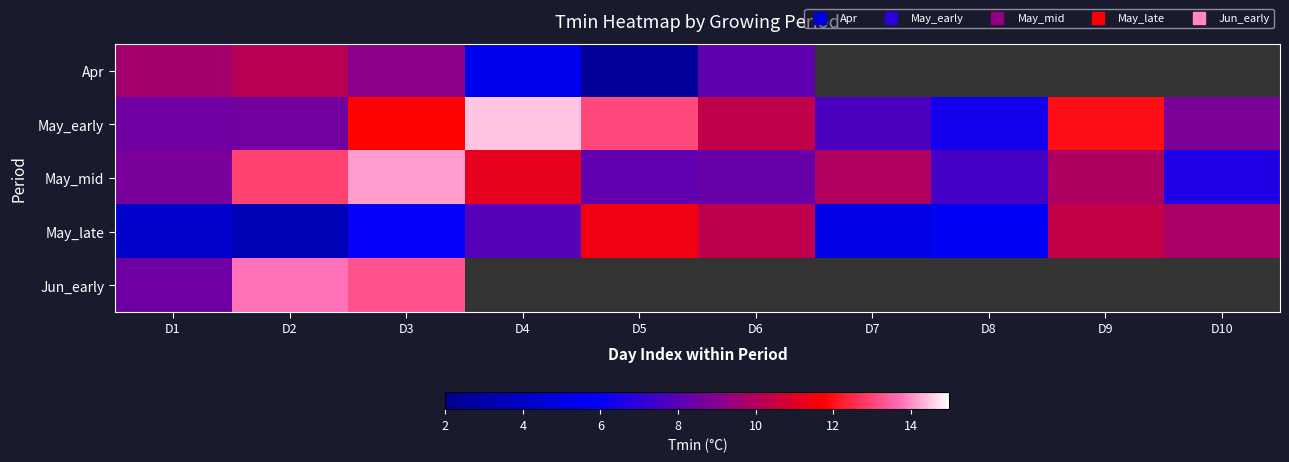

Between D3 and D10, which series saw the biggest shift?

May_mid